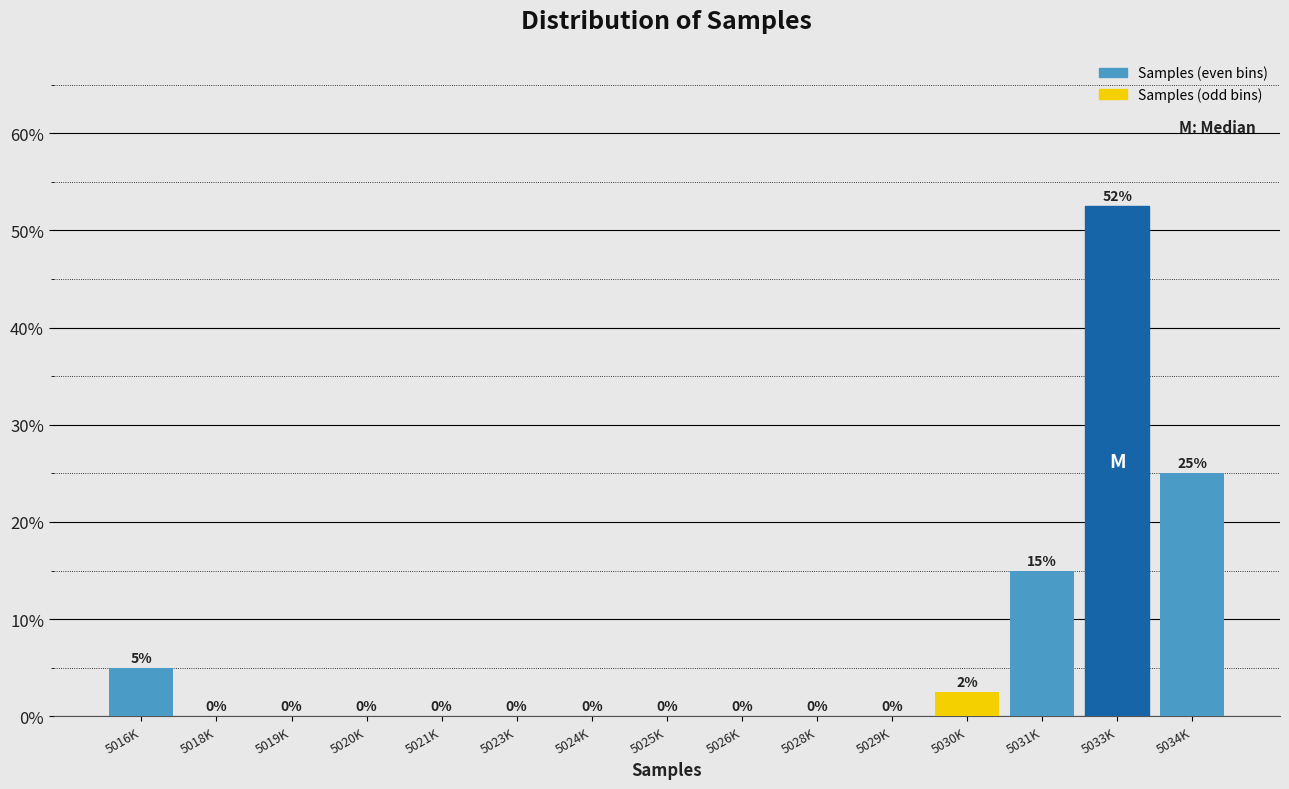

The chart shows a value of -18.6 at 5020K. True or false?

False